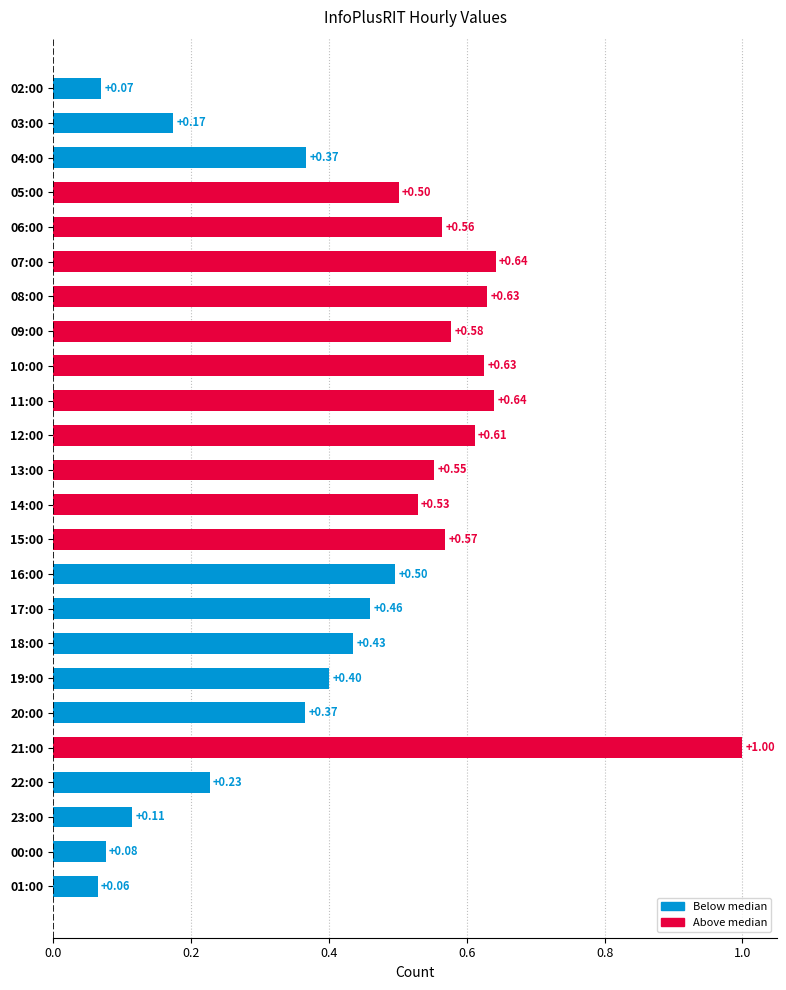

What is the sum of the values at 17:00 and 18:00?

0.9